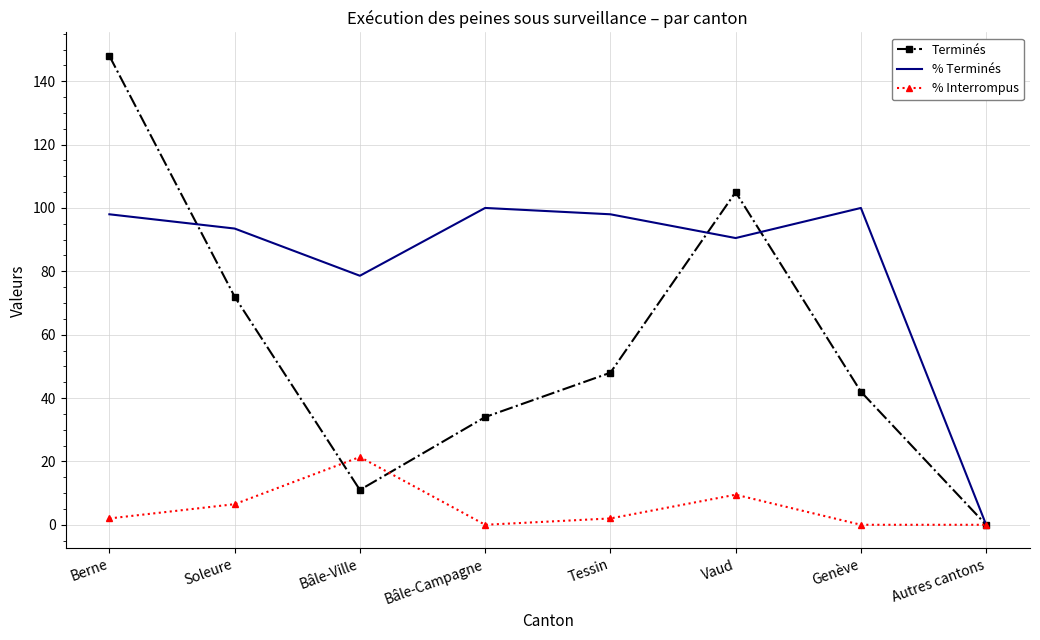

Between Soleure and Genève, which series saw the biggest shift?

Terminés